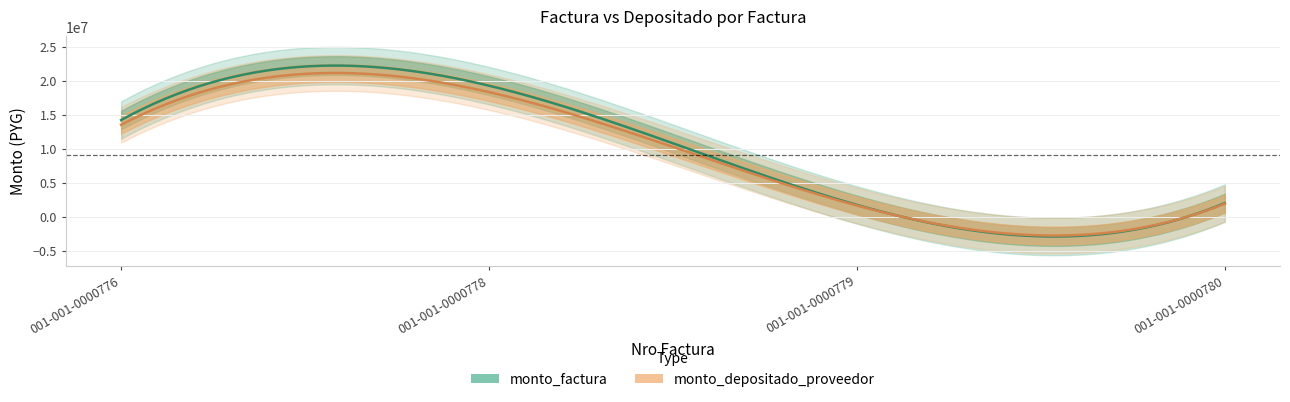

True or false: monto_depositado_proveedor and monto_factura intersect in this chart.

False